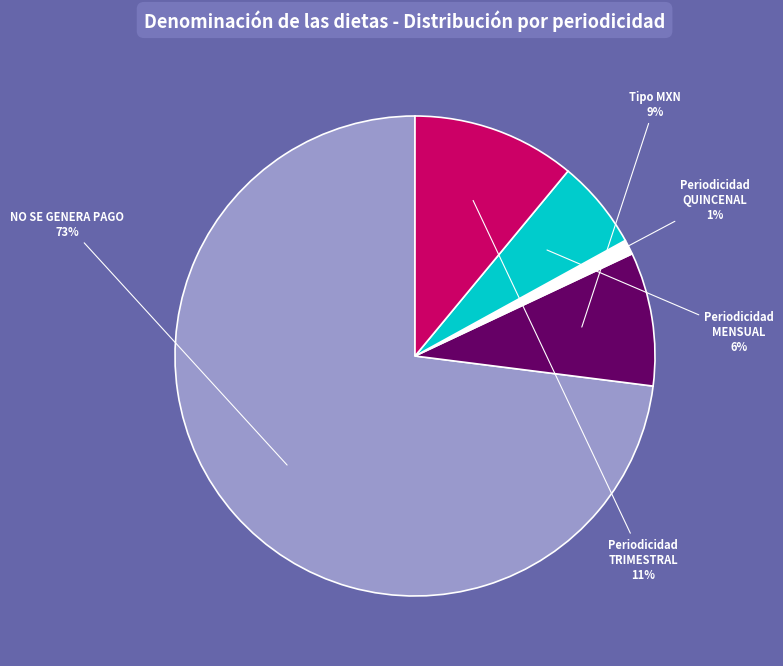

Which category has the biggest portion of the pie?

NO SE GENERA PAGO